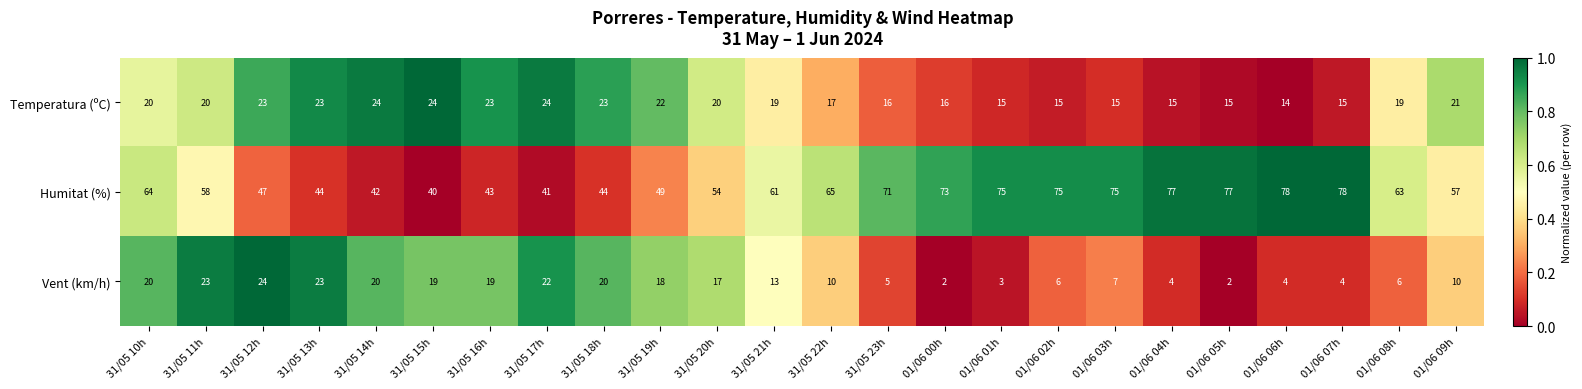

Which series has the widest spread of values?

Humitat (%)